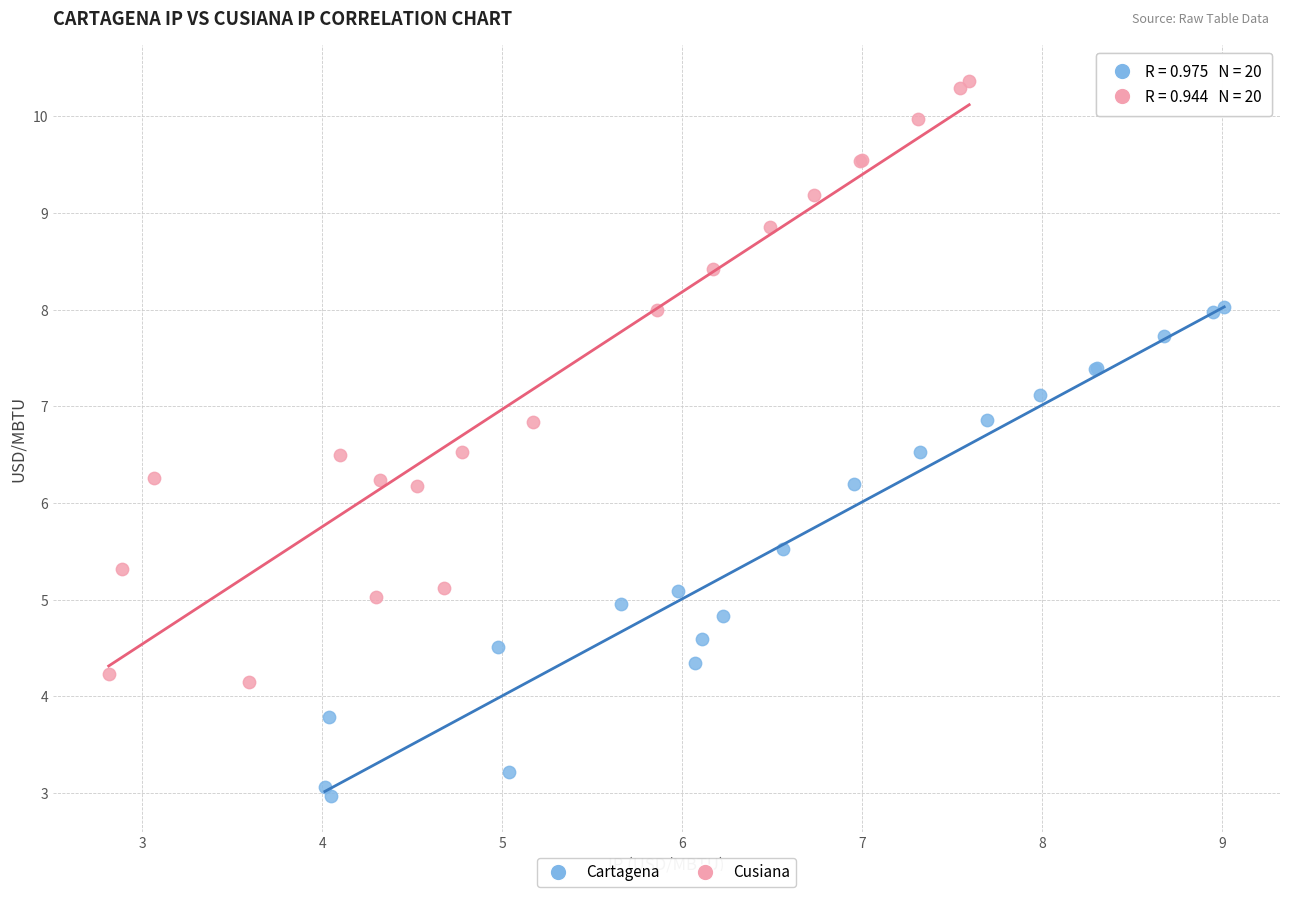

Which series has the widest spread of Y values?

Cusiana